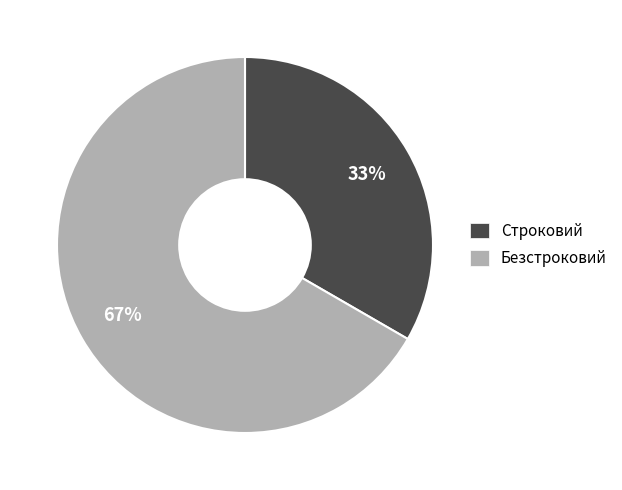

How many slices are in this pie chart?

2